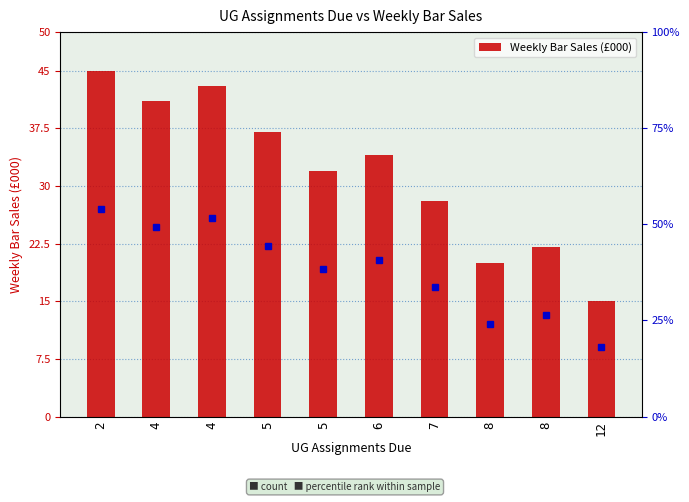

What is the sum of all values?

317